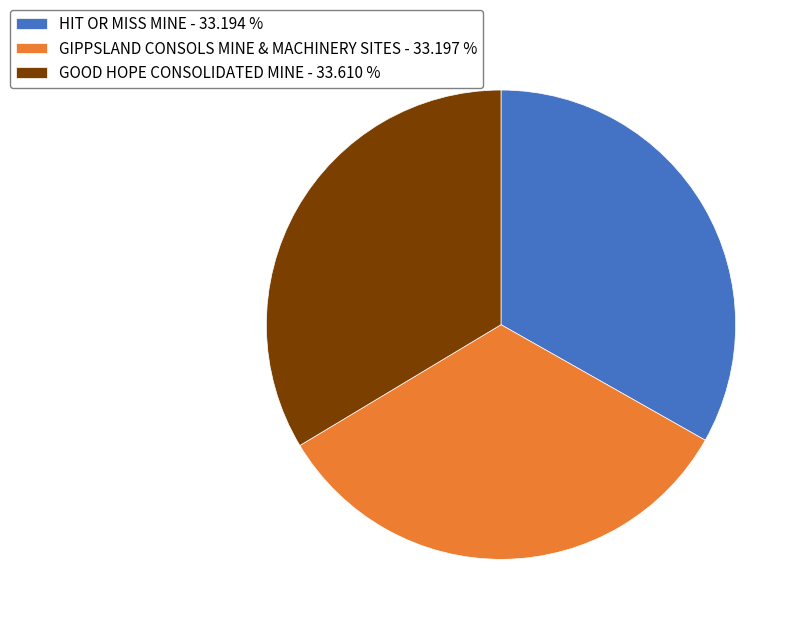

Is GIPPSLAND CONSOLS MINE & MACHINERY SITES - 33.197 % the majority of the pie?

No